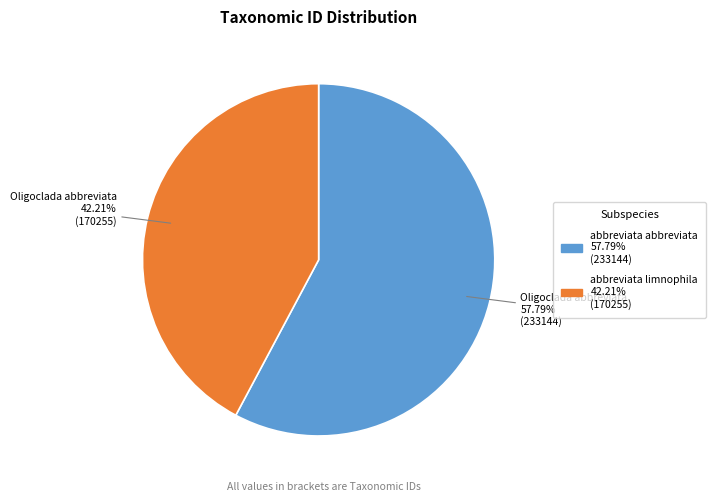

Is there a majority slice in this chart?

Yes